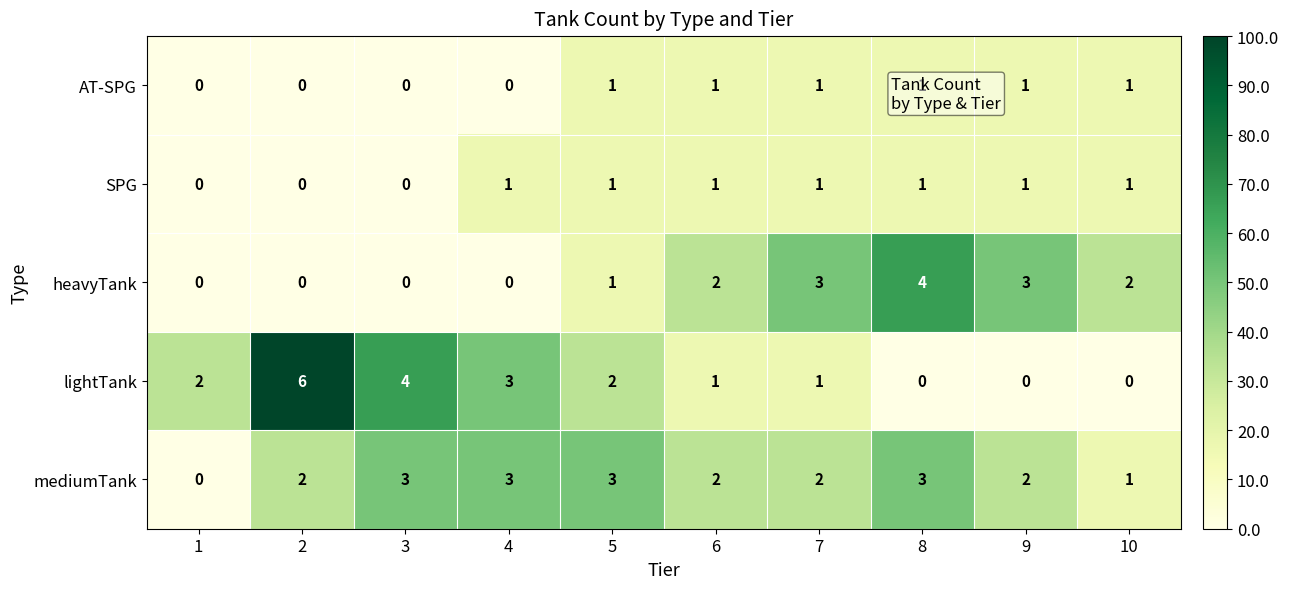

Count the mediumTank values in the range 2 to 3.

8